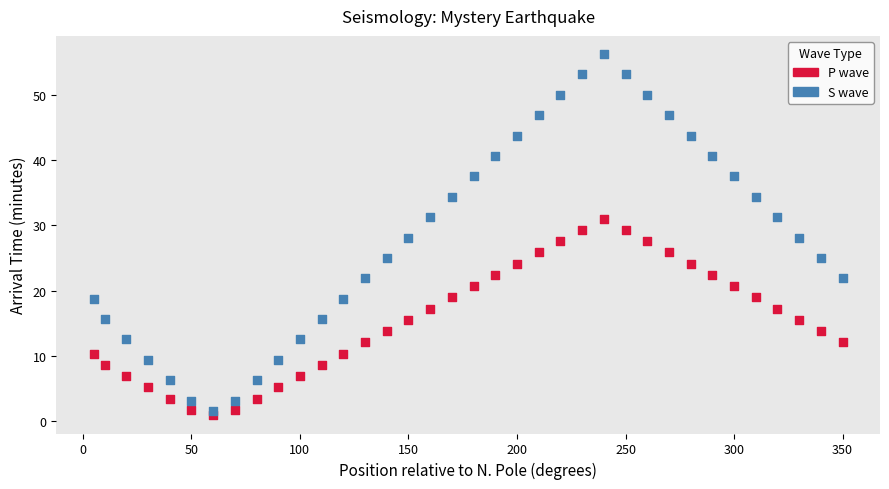

Across all data points, what is the range of Y values (max minus min)?

55.4